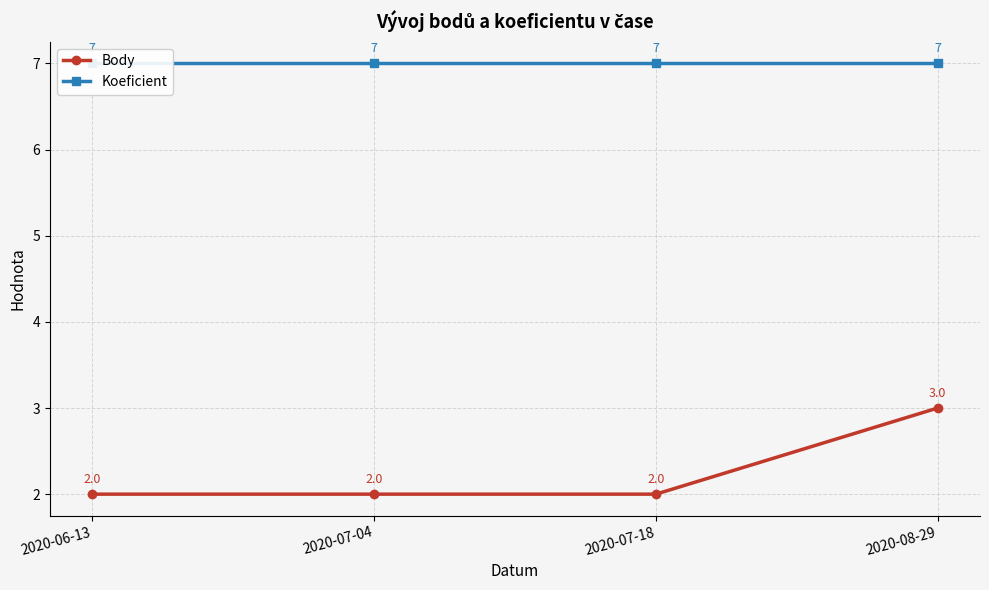

What is the lowest value of the Body series?

2